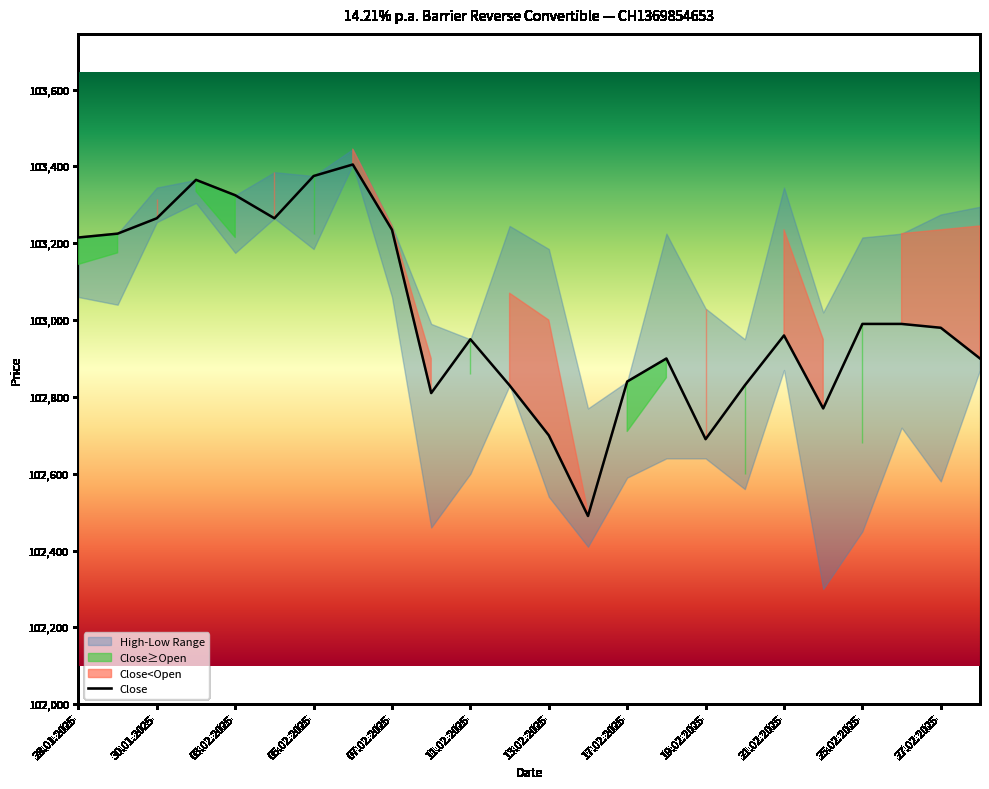

How many values are below 102980?

12